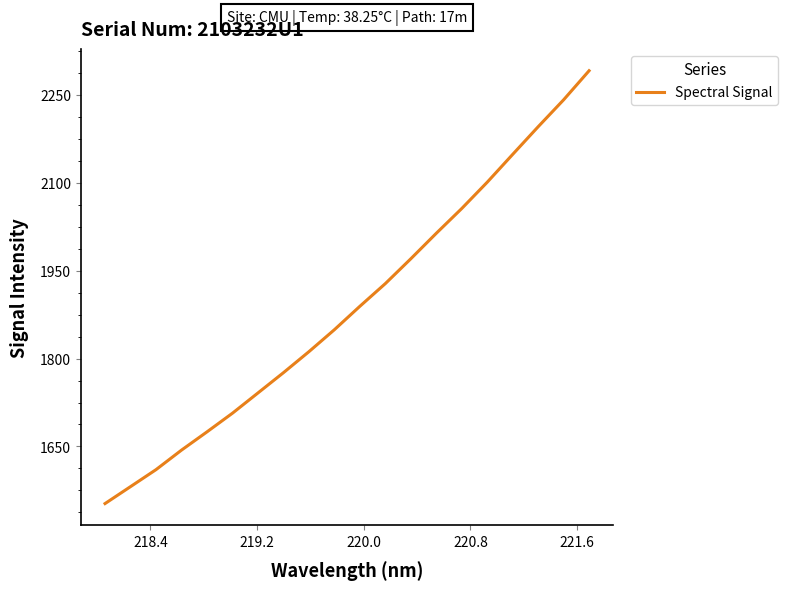

What is the average value?

1889.1